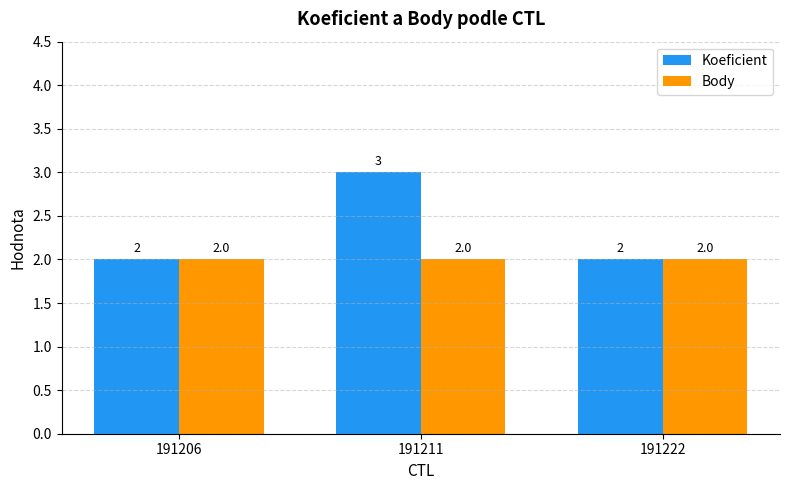

The Koeficient series shows 3 at 191211. True or false?

True